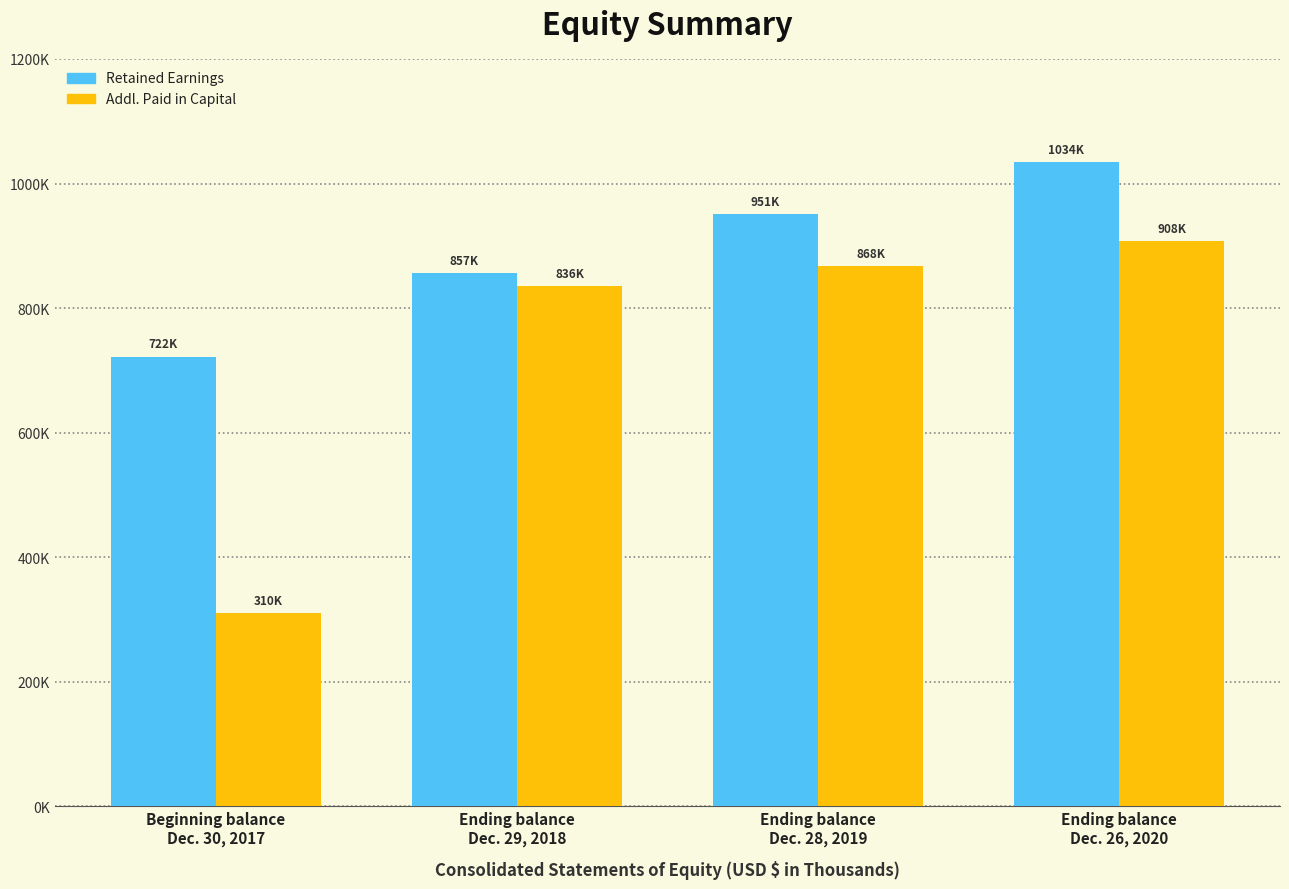

Are the bars horizontal?

No